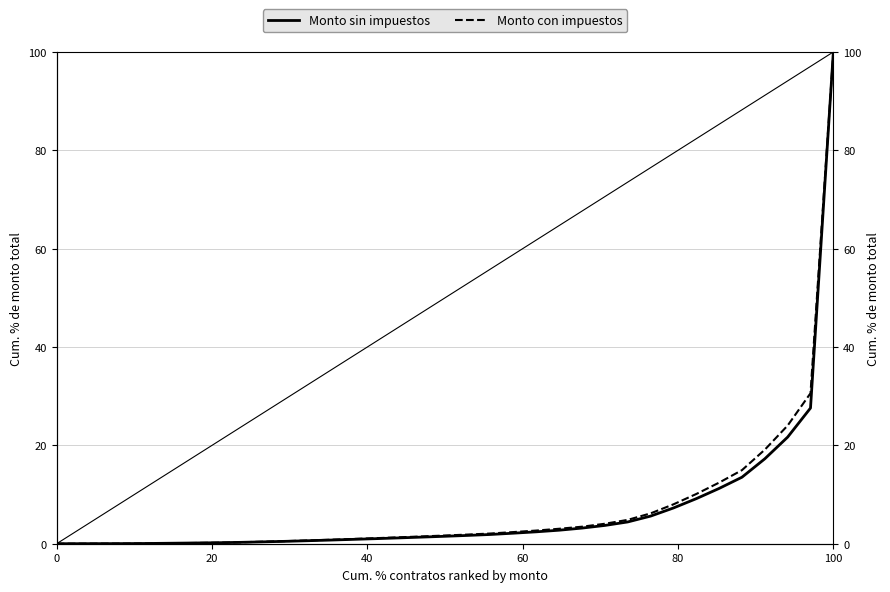

What is the difference between the second highest and minimum values in the Monto sin impuestos series?

27.6